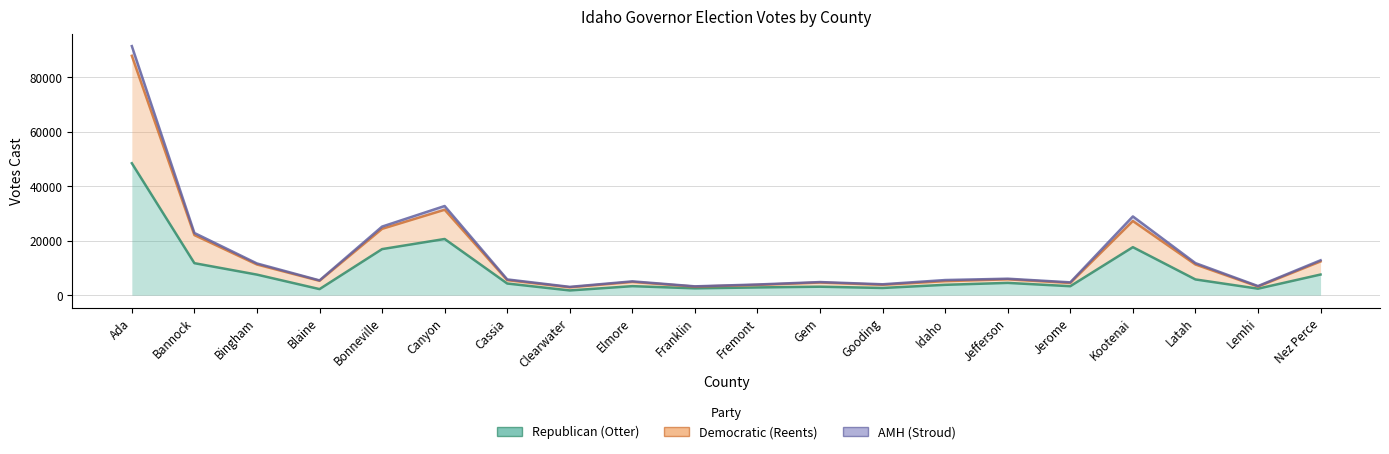

The value of Democratic (Reents) at Clearwater is 2866. True or false?

True